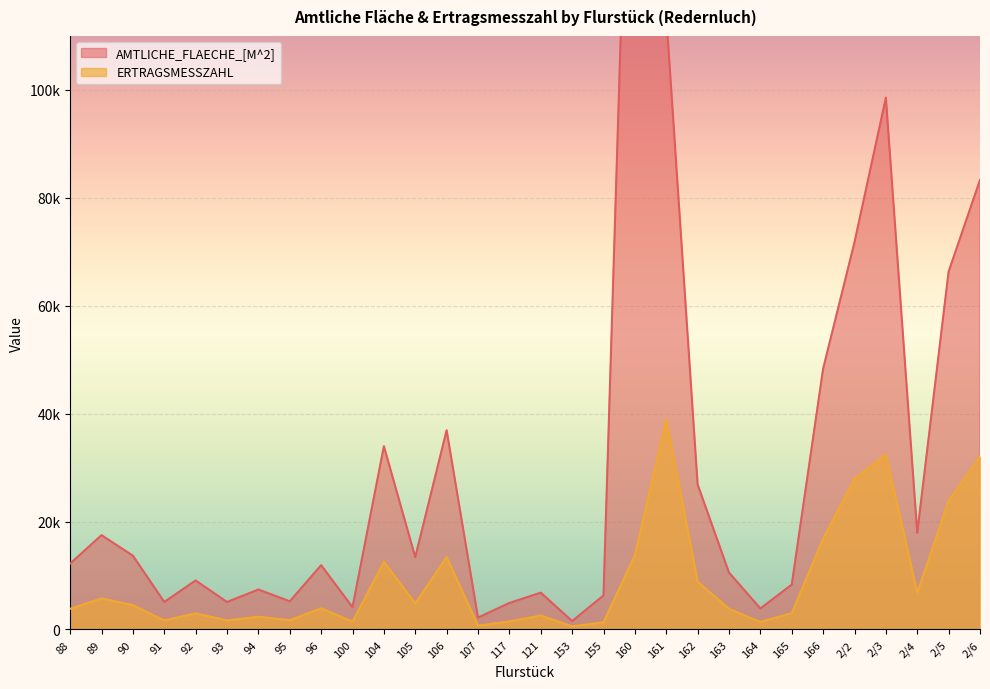

How many lines are shown in the chart?

2